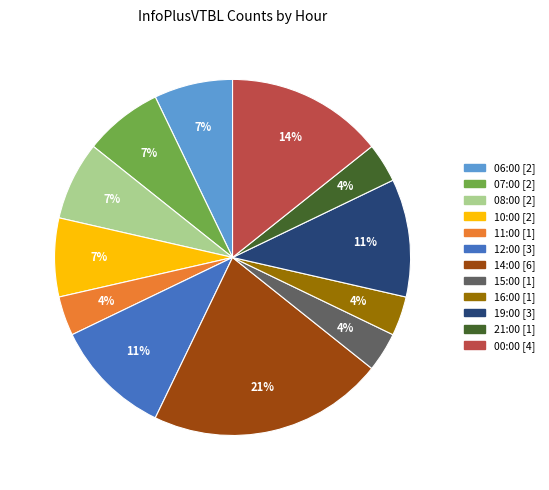

How many segments does this pie chart have?

12